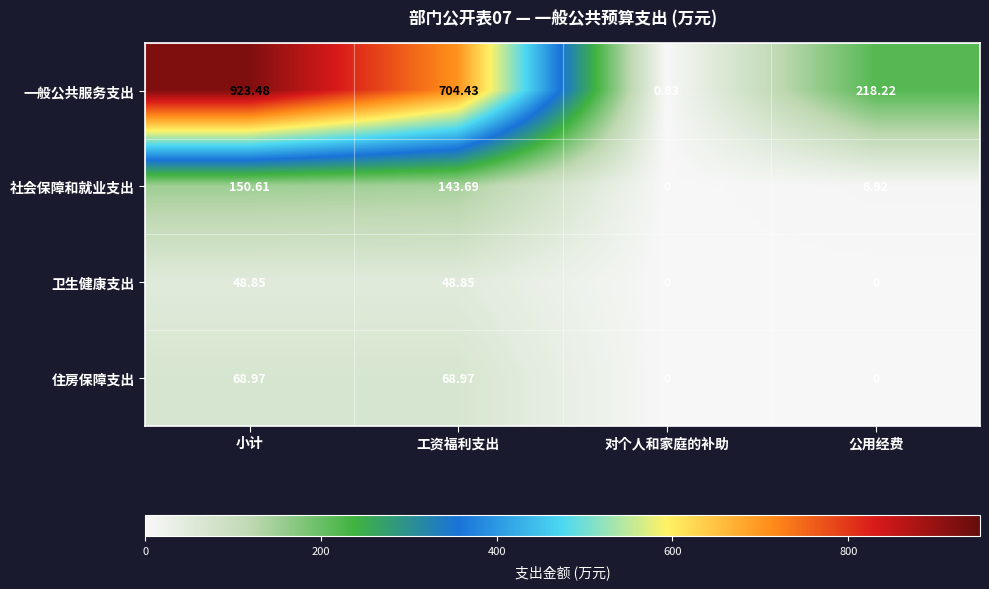

Between 小计 and 工资福利支出, which series saw the biggest shift?

一般公共服务支出